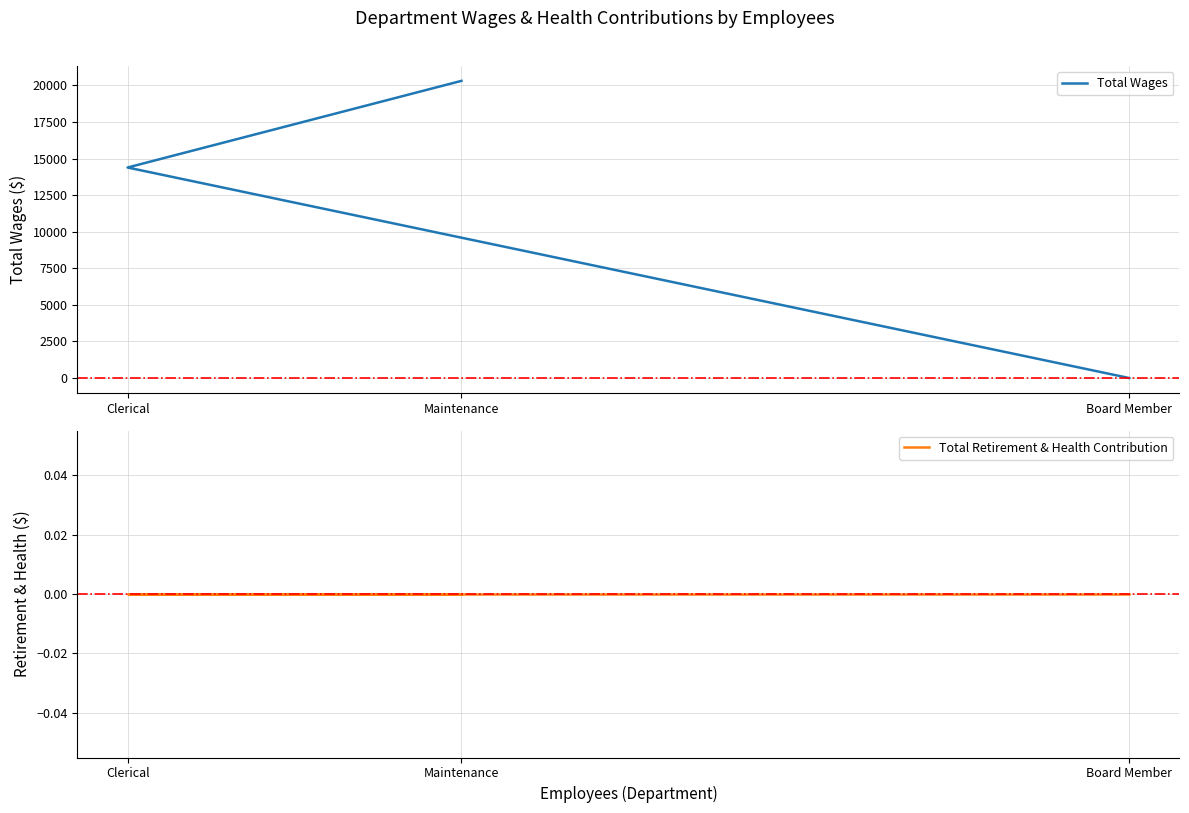

What is the sum of the Total Wages values at Clerical and Board Member?

14385